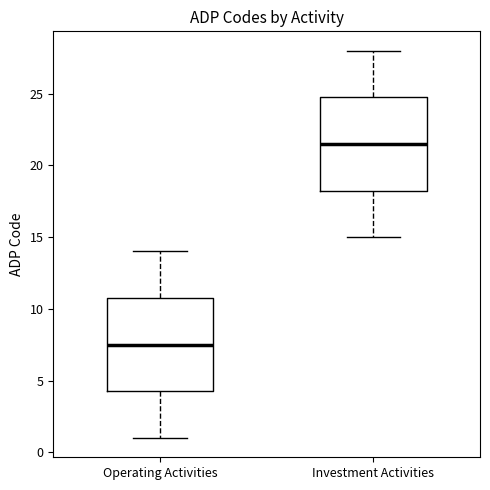

Which box's median line is the lowest?

Operating Activities